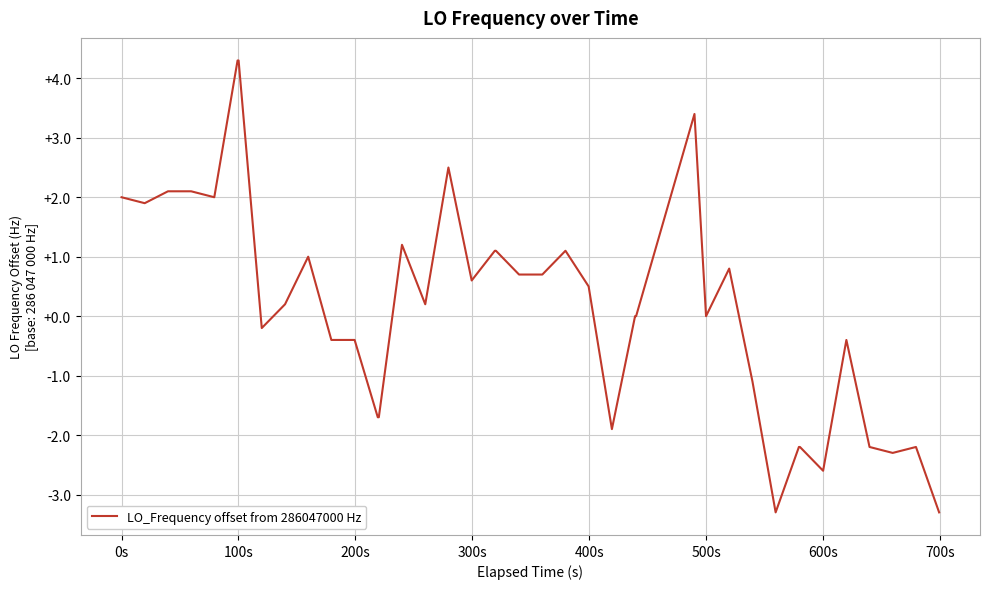

What is the greatest value displayed?

4.3